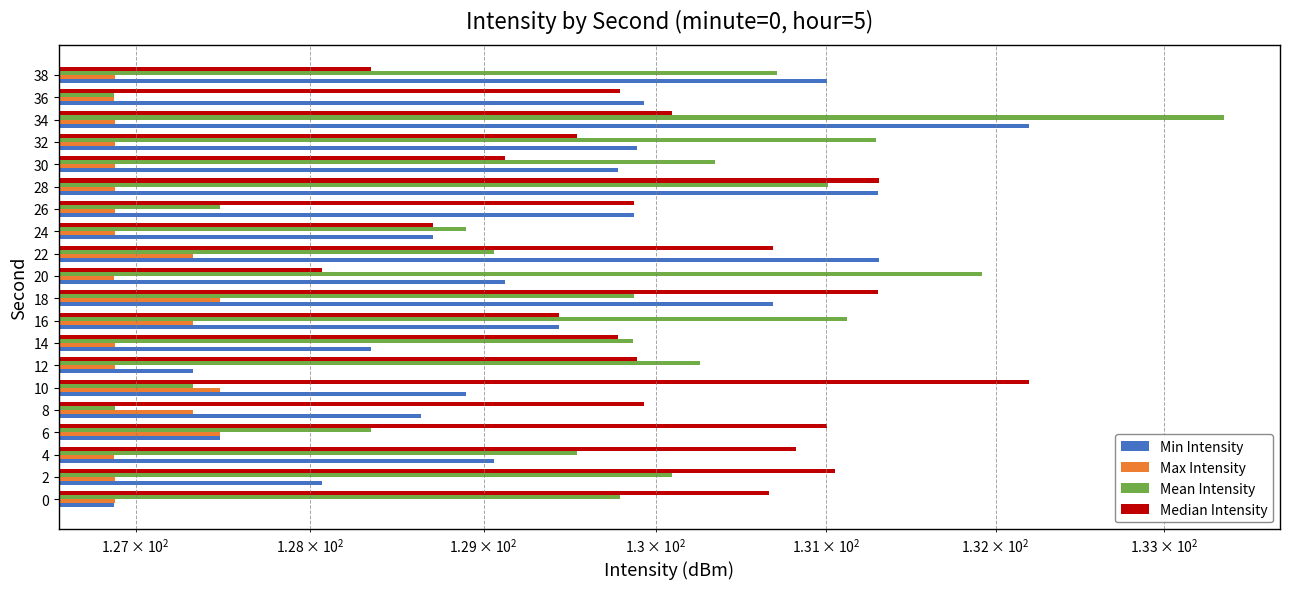

Are the bars horizontal?

Yes